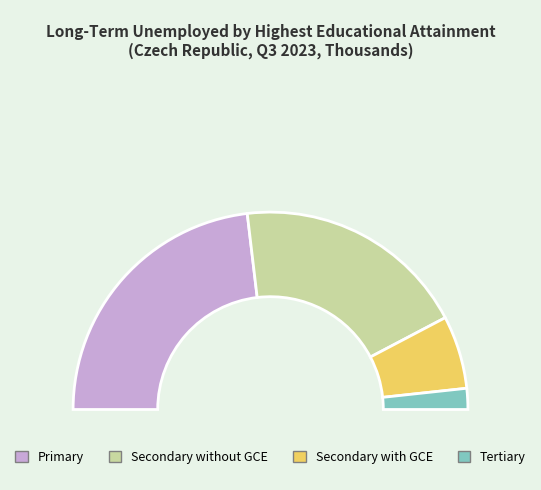

To the nearest percent, what percentage of the pie is Secondary with GCE?

12%